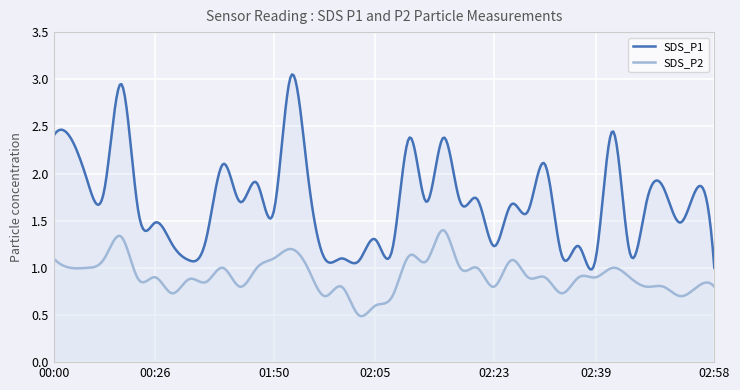

At how many categories does at least one series exceed 1?

39